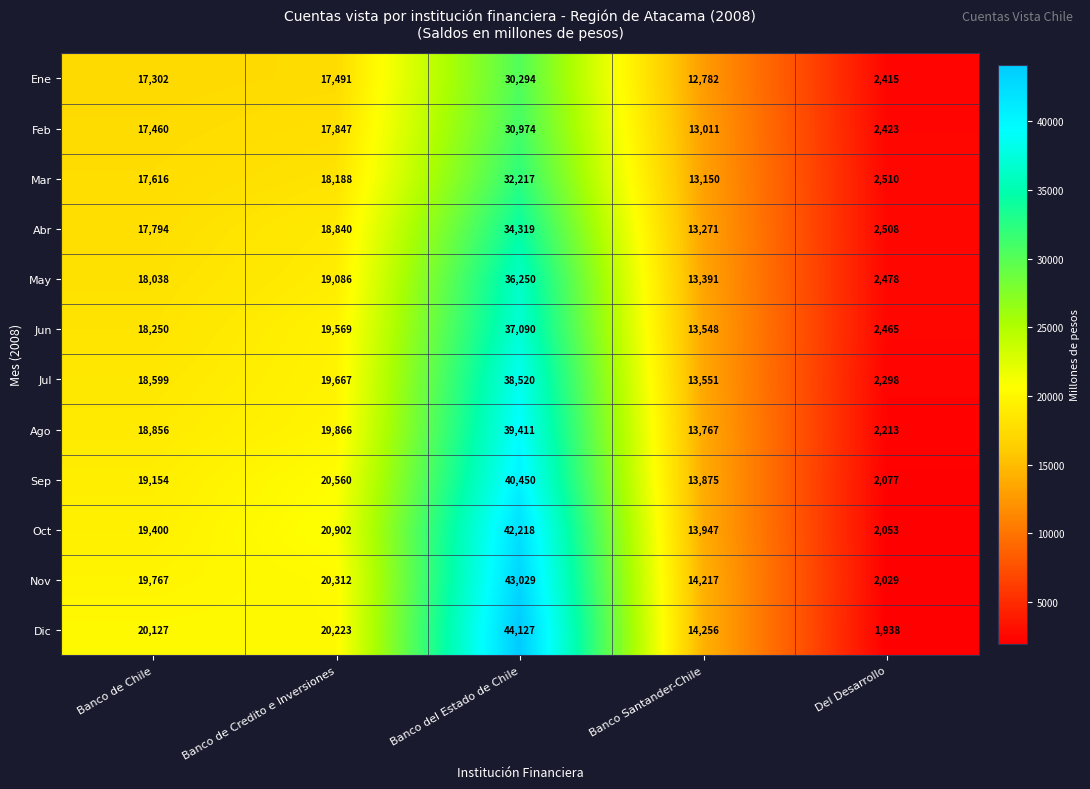

What is the average value of the Sep series?

19223